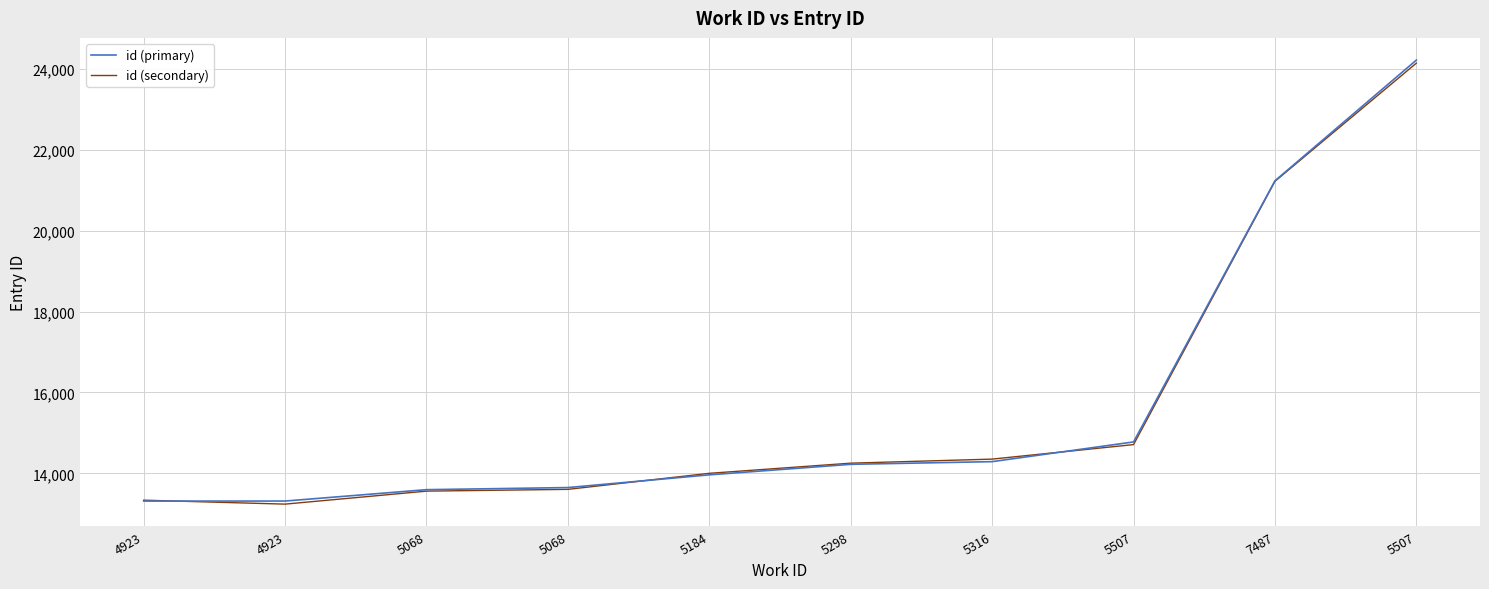

Rank the categories by id (secondary) value from lowest to highest.

4923, 4923, 5068, 5068, 5184, 5298, 5316, 5507, 7487, 5507